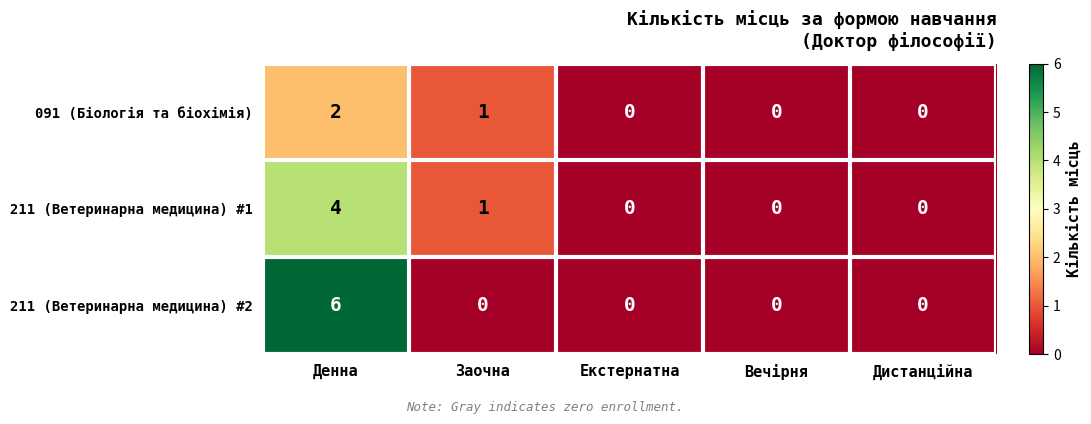

Count the number of data series in this chart.

3